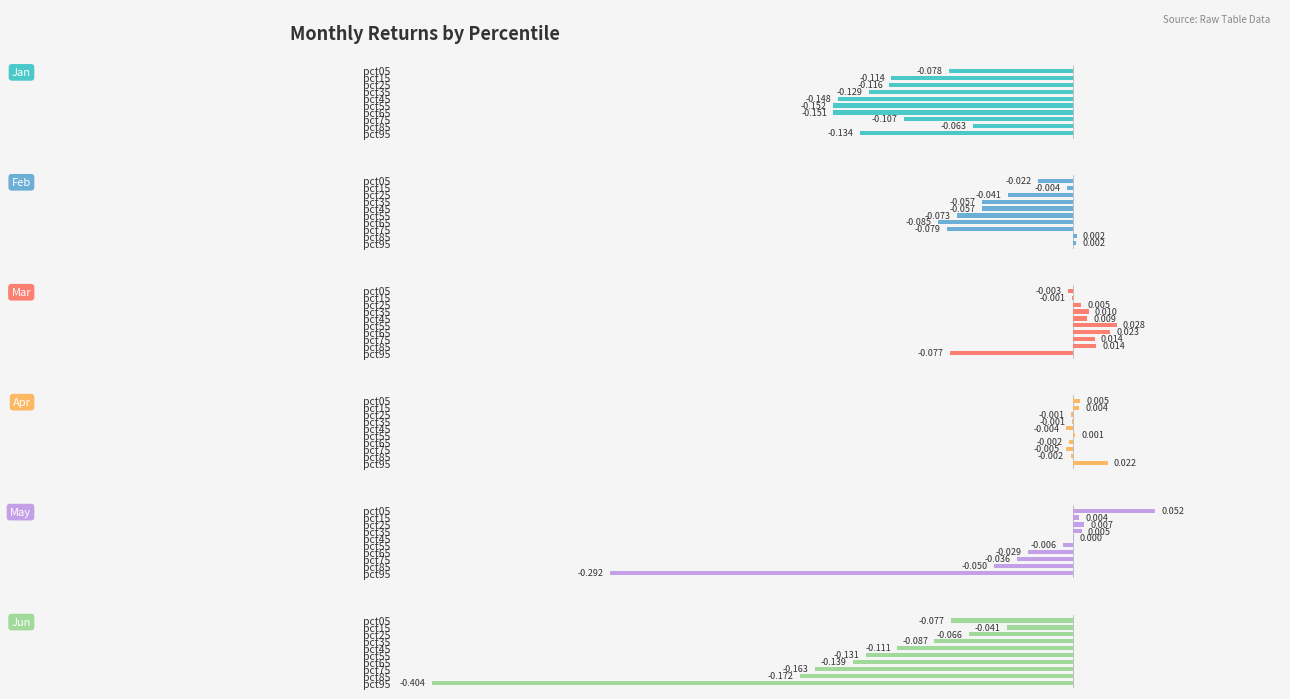

Which series has the largest total across all categories?

Mar